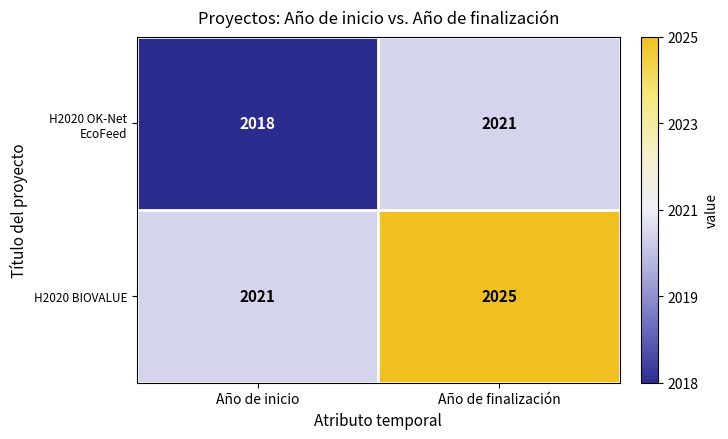

What value does the H2020 OK-Net EcoFeed series have at Año de inicio?

2018